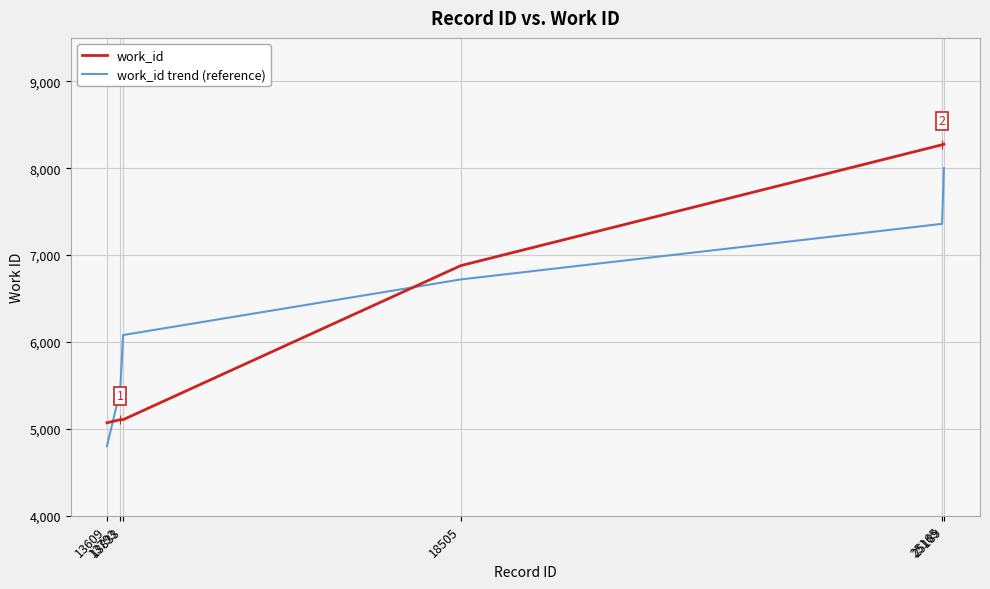

List the series in order of their overall mean, lowest first.

work_id trend (reference), work_id